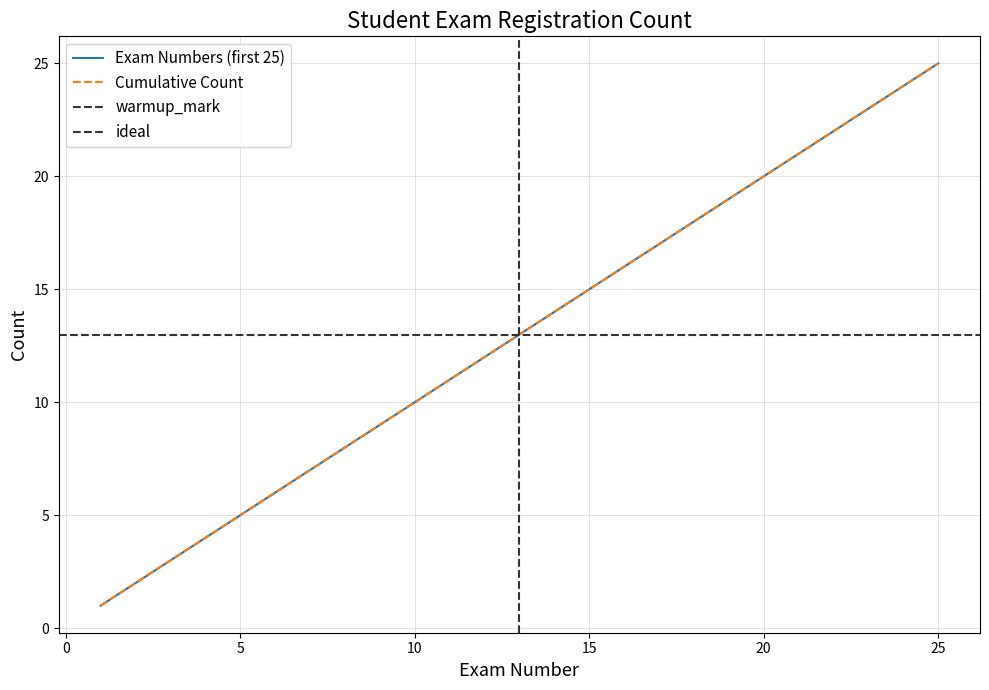

Which series has the widest spread of values?

Exam Numbers (first 25)